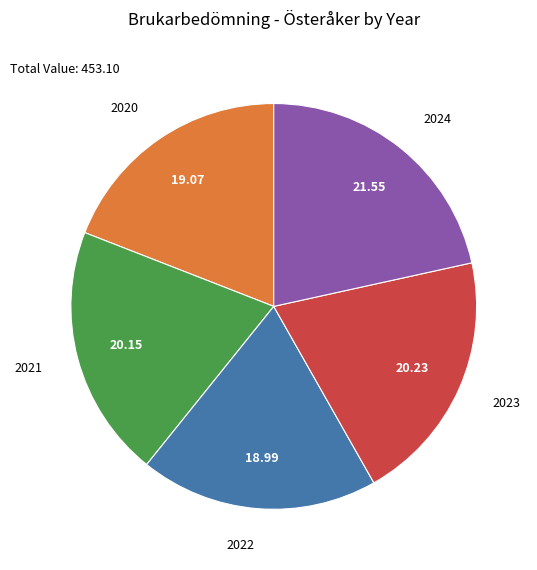

Is there any slice that represents more than half of the pie?

No